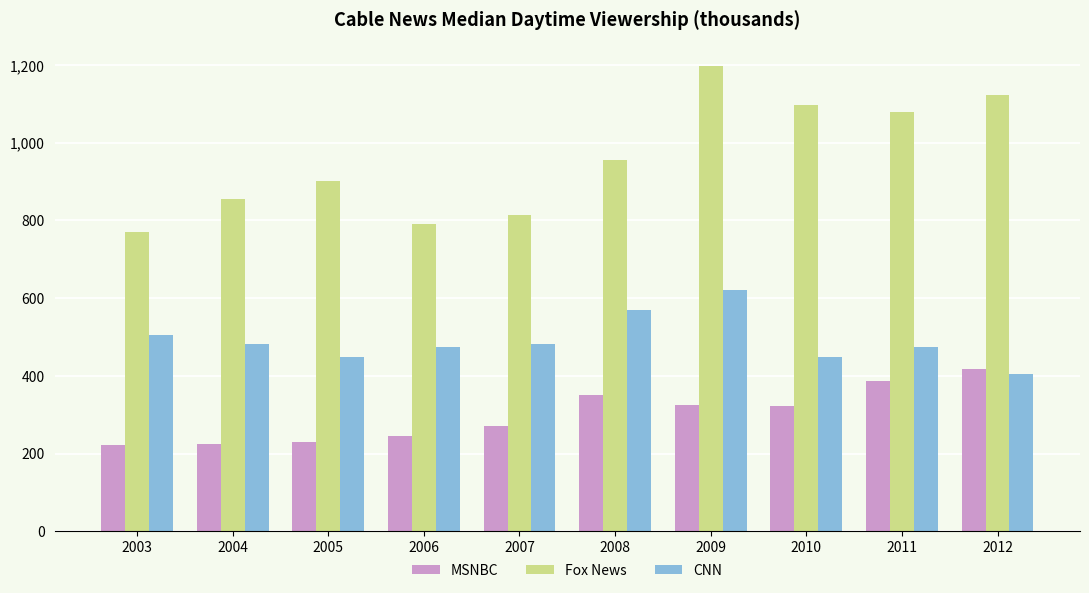

Is the value of MSNBC at 2008 greater than the value of Fox News at 2010?

No